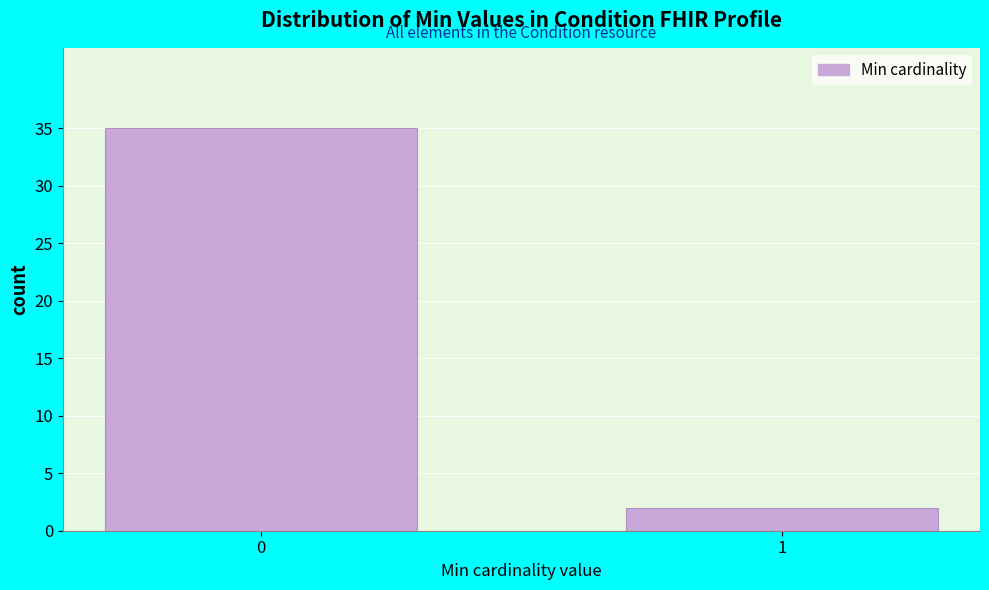

Reading left to right, what are all the values shown in this chart?

35	2